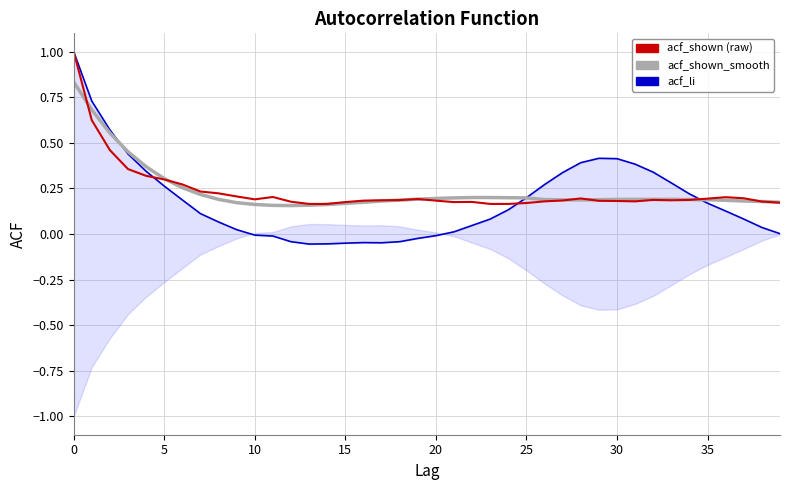

The acf_shown_smooth series shows 0.2 at 34. True or false?

True